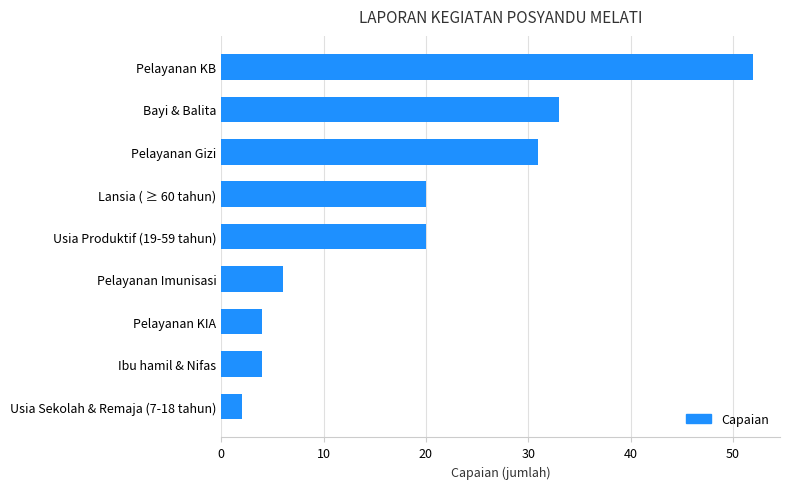

Are the bars horizontal?

Yes